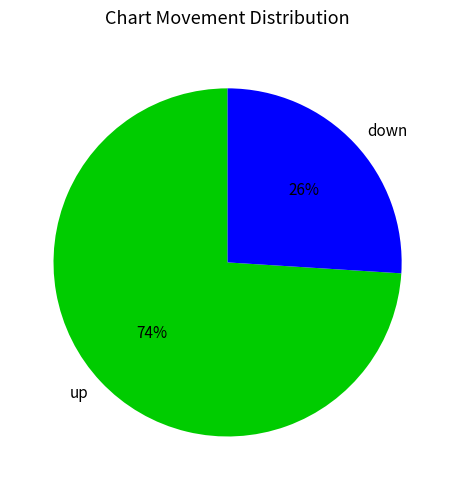

To the nearest percent, what is the combined percentage of up and down?

100%